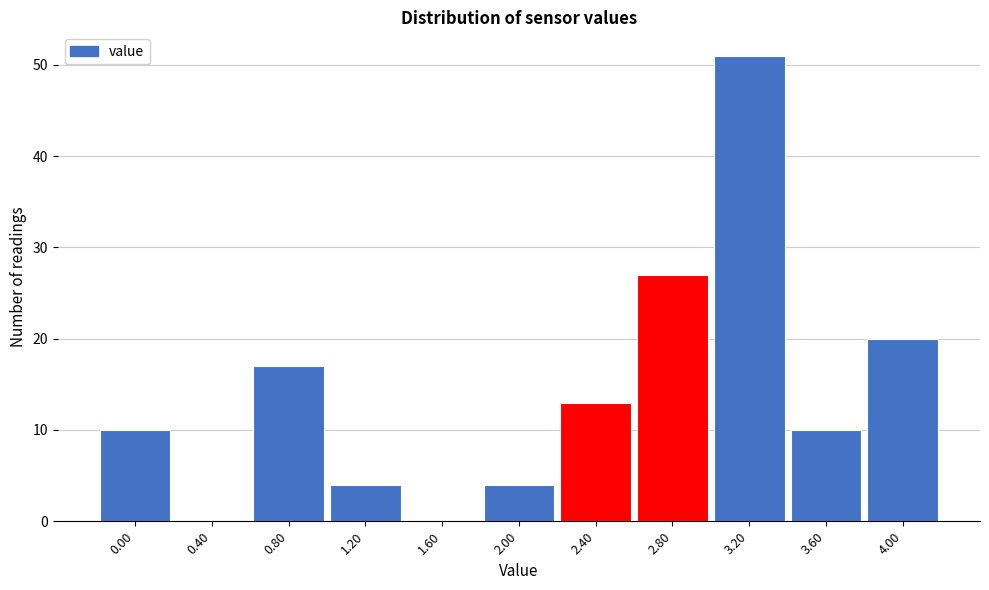

What is the height of the bar covering 3.4 to 3.8 on the x-axis? The values are not printed on the chart, so give them approximately, as read against the axis.

10